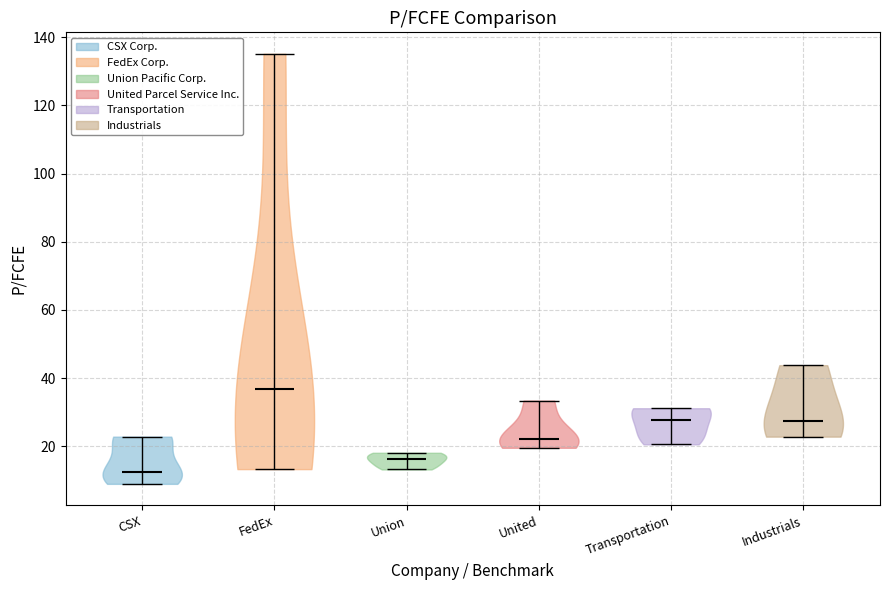

Reading left to right, read every violin against the y-axis: where its median line is, and the lowest and highest points it reaches. The values are not printed on the chart, so give them approximately, as read against the axis.

CSX: median line 12, lowest point 8, highest point 22
FedEx: median line 36, lowest point 14, highest point 136
Union: median line 16, lowest point 14, highest point 18
United: median line 22, lowest point 20, highest point 34
Transportation: median line 28, lowest point 20, highest point 32
Industrials: median line 28, lowest point 22, highest point 44